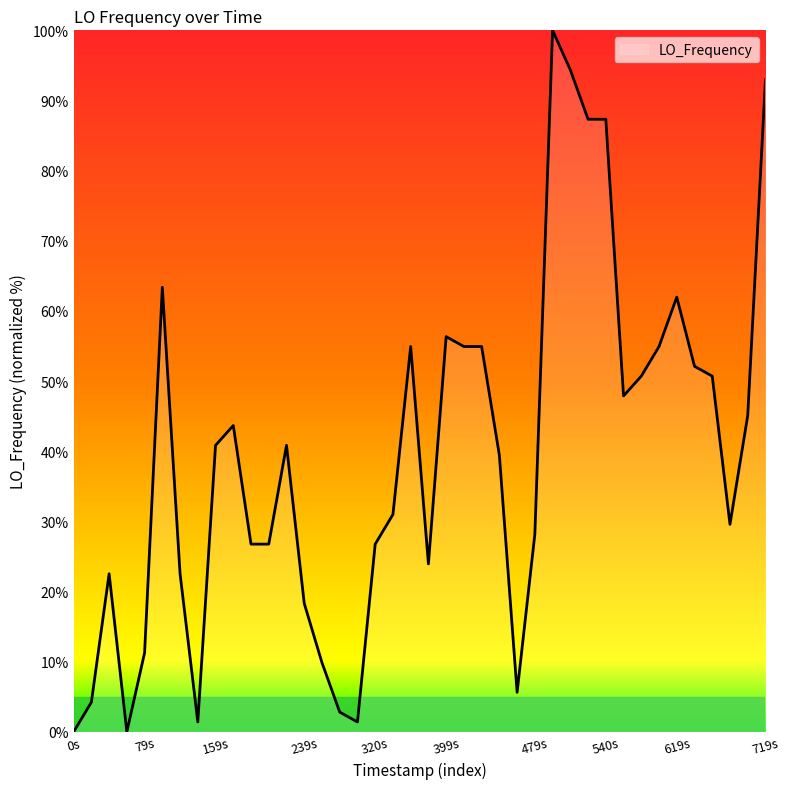

What is the greatest value displayed?

100.0